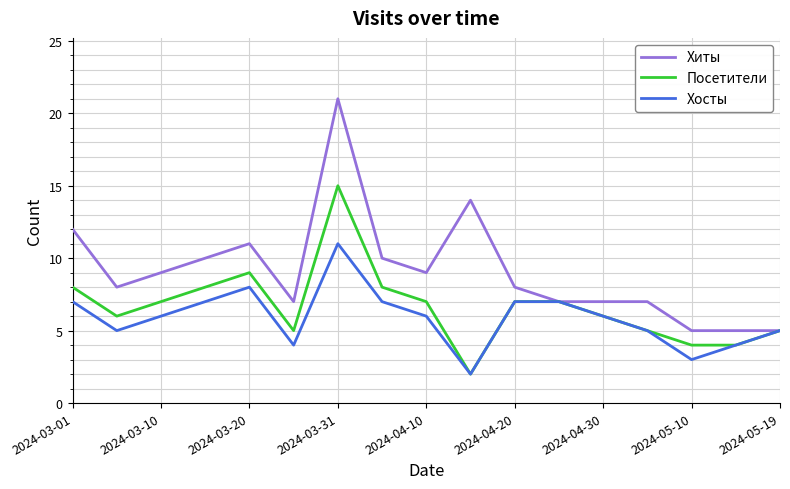

List the series in order of their peak value, highest first.

Хиты, Посетители, Хосты